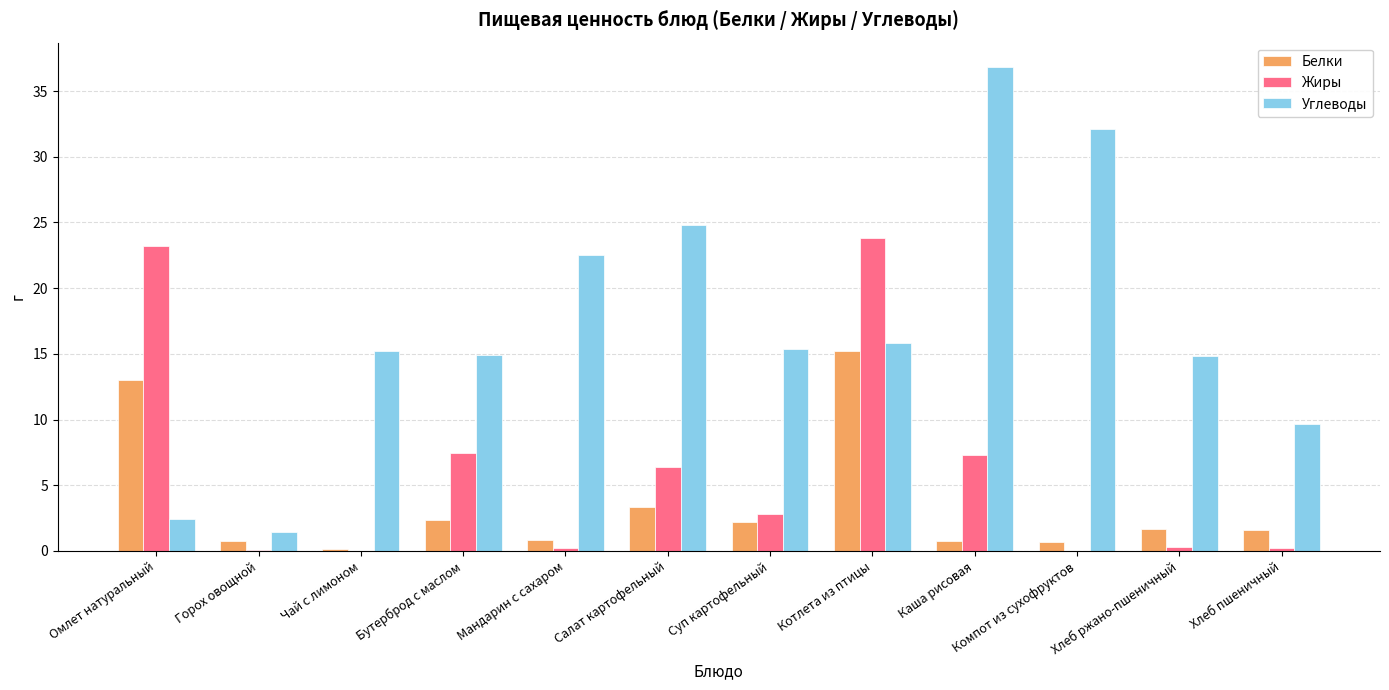

What are all the series names shown in the legend?

Белки, Жиры, Углеводы